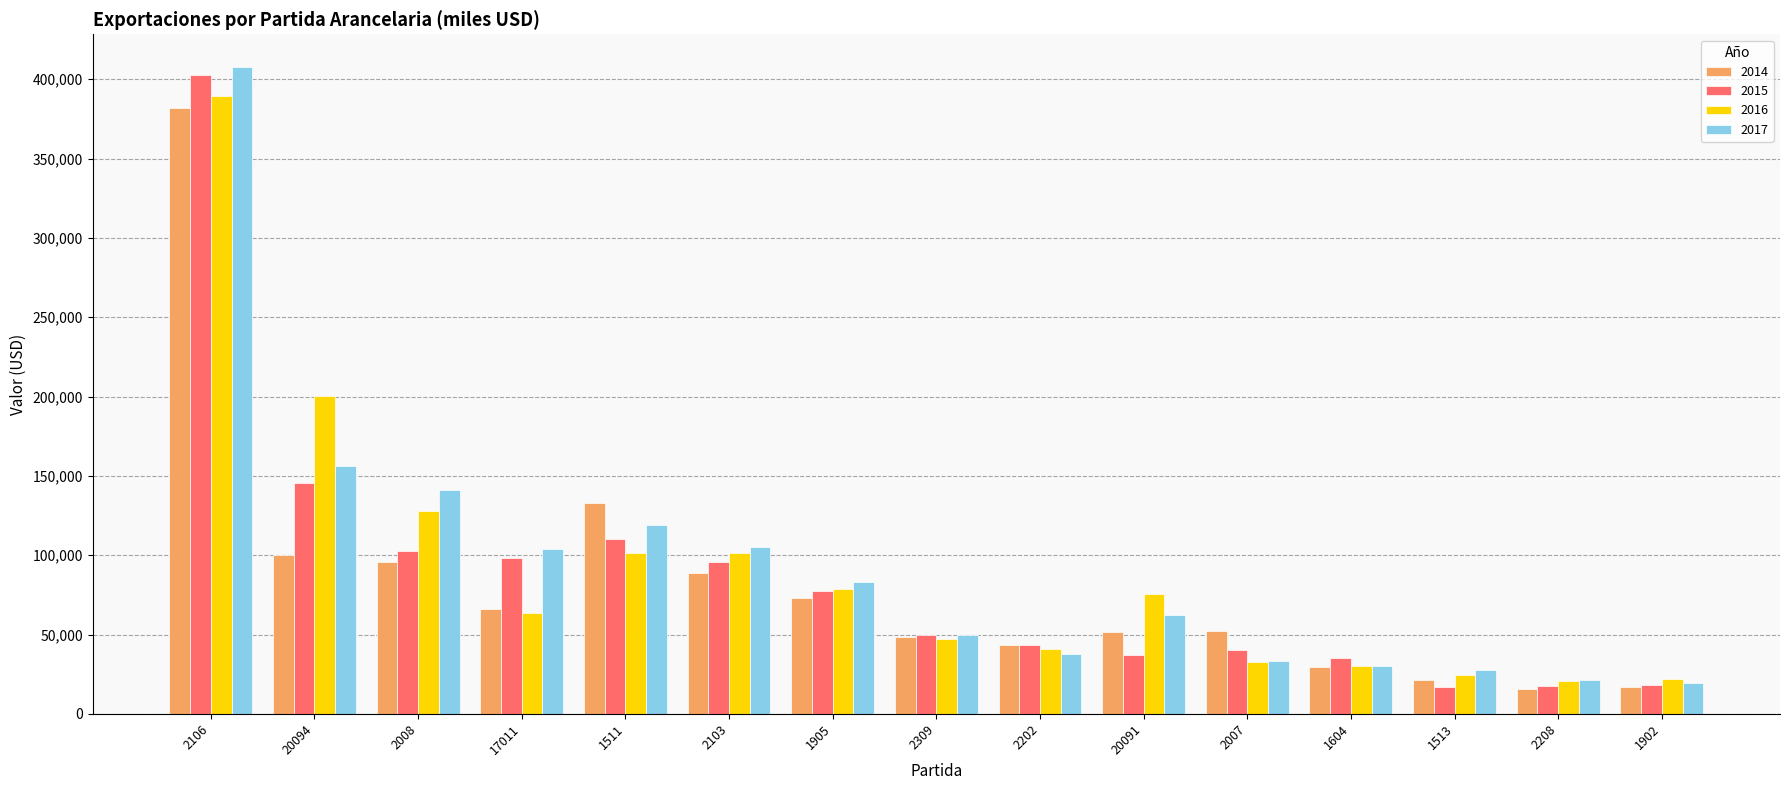

Is it true that 2017 equals 15631 at 2007?

False